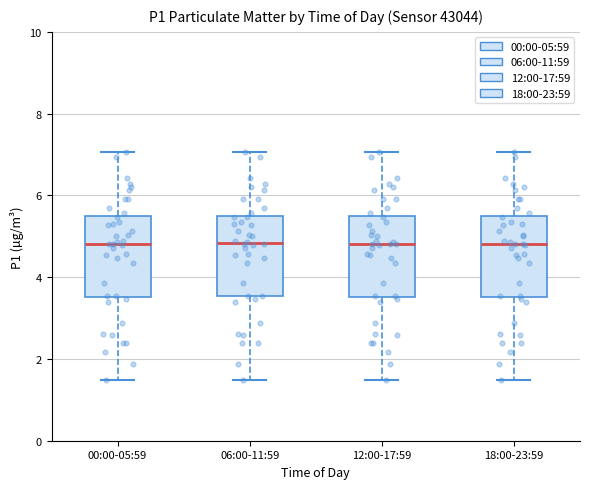

Reading left to right, transcribe this box plot: for each box, give where its median line is, the range the box spans, and where its two whiskers end, as read against the y-axis. The values are not printed on the chart, so give them approximately, as read against the axis.

00:00-05:59: median 4.8, box 3.6 to 5.4, whiskers 1.4 to 7.0
06:00-11:59: median 4.8, box 3.6 to 5.4, whiskers 1.4 to 7.0
12:00-17:59: median 4.8, box 3.6 to 5.4, whiskers 1.4 to 7.0
18:00-23:59: median 4.8, box 3.6 to 5.4, whiskers 1.4 to 7.0